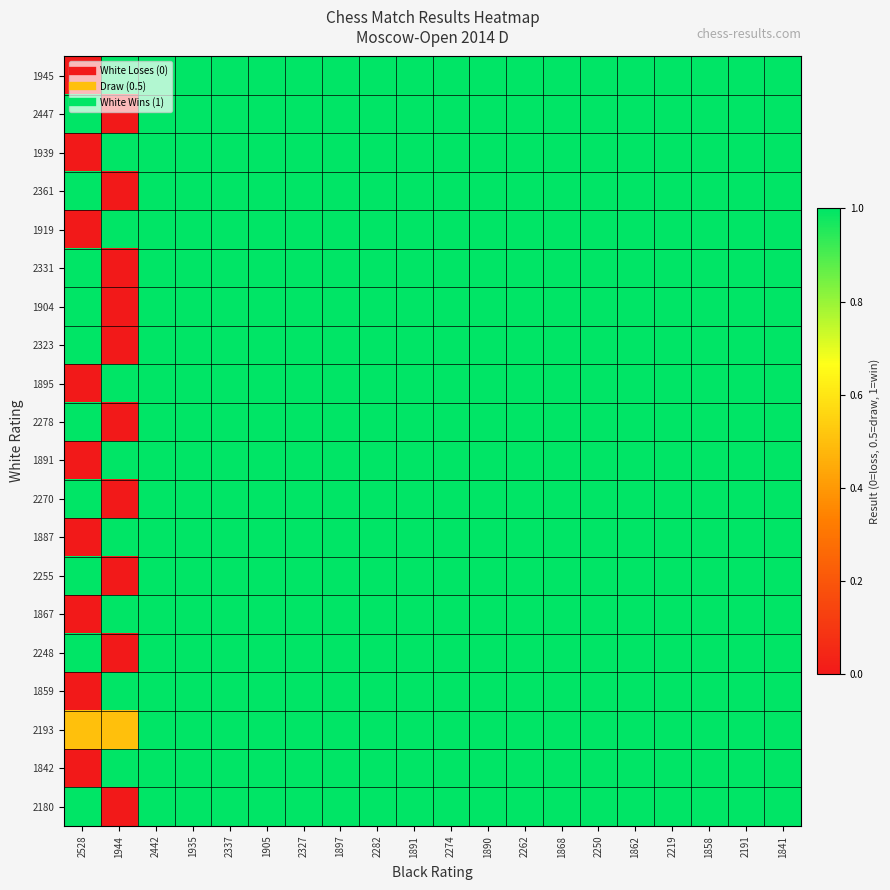

Reading right to left, extract all data points from this chart.

1945: 1841=1.0	2191=1.0	1858=1.0	2219=1.0	1862=1.0	2250=1.0	1868=1.0	2262=1.0	1890=1.0	2274=1.0	1891=1.0	2282=1.0	1897=1.0	2327=1.0	1905=1.0	2337=1.0	1935=1.0	2442=1.0	1944=1.0	2528=0.0
2447: 1841=1.0	2191=1.0	1858=1.0	2219=1.0	1862=1.0	2250=1.0	1868=1.0	2262=1.0	1890=1.0	2274=1.0	1891=1.0	2282=1.0	1897=1.0	2327=1.0	1905=1.0	2337=1.0	1935=1.0	2442=1.0	1944=0.0	2528=1.0
1939: 1841=1.0	2191=1.0	1858=1.0	2219=1.0	1862=1.0	2250=1.0	1868=1.0	2262=1.0	1890=1.0	2274=1.0	1891=1.0	2282=1.0	1897=1.0	2327=1.0	1905=1.0	2337=1.0	1935=1.0	2442=1.0	1944=1.0	2528=0.0
2361: 1841=1.0	2191=1.0	1858=1.0	2219=1.0	1862=1.0	2250=1.0	1868=1.0	2262=1.0	1890=1.0	2274=1.0	1891=1.0	2282=1.0	1897=1.0	2327=1.0	1905=1.0	2337=1.0	1935=1.0	2442=1.0	1944=0.0	2528=1.0
1919: 1841=1.0	2191=1.0	1858=1.0	2219=1.0	1862=1.0	2250=1.0	1868=1.0	2262=1.0	1890=1.0	2274=1.0	1891=1.0	2282=1.0	1897=1.0	2327=1.0	1905=1.0	2337=1.0	1935=1.0	2442=1.0	1944=1.0	2528=0.0
2331: 1841=1.0	2191=1.0	1858=1.0	2219=1.0	1862=1.0	2250=1.0	1868=1.0	2262=1.0	1890=1.0	2274=1.0	1891=1.0	2282=1.0	1897=1.0	2327=1.0	1905=1.0	2337=1.0	1935=1.0	2442=1.0	1944=0.0	2528=1.0
1904: 1841=1.0	2191=1.0	1858=1.0	2219=1.0	1862=1.0	2250=1.0	1868=1.0	2262=1.0	1890=1.0	2274=1.0	1891=1.0	2282=1.0	1897=1.0	2327=1.0	1905=1.0	2337=1.0	1935=1.0	2442=1.0	1944=0.0	2528=1.0
2323: 1841=1.0	2191=1.0	1858=1.0	2219=1.0	1862=1.0	2250=1.0	1868=1.0	2262=1.0	1890=1.0	2274=1.0	1891=1.0	2282=1.0	1897=1.0	2327=1.0	1905=1.0	2337=1.0	1935=1.0	2442=1.0	1944=0.0	2528=1.0
1895: 1841=1.0	2191=1.0	1858=1.0	2219=1.0	1862=1.0	2250=1.0	1868=1.0	2262=1.0	1890=1.0	2274=1.0	1891=1.0	2282=1.0	1897=1.0	2327=1.0	1905=1.0	2337=1.0	1935=1.0	2442=1.0	1944=1.0	2528=0.0
2278: 1841=1.0	2191=1.0	1858=1.0	2219=1.0	1862=1.0	2250=1.0	1868=1.0	2262=1.0	1890=1.0	2274=1.0	1891=1.0	2282=1.0	1897=1.0	2327=1.0	1905=1.0	2337=1.0	1935=1.0	2442=1.0	1944=0.0	2528=1.0
1891: 1841=1.0	2191=1.0	1858=1.0	2219=1.0	1862=1.0	2250=1.0	1868=1.0	2262=1.0	1890=1.0	2274=1.0	1891=1.0	2282=1.0	1897=1.0	2327=1.0	1905=1.0	2337=1.0	1935=1.0	2442=1.0	1944=1.0	2528=0.0
2270: 1841=1.0	2191=1.0	1858=1.0	2219=1.0	1862=1.0	2250=1.0	1868=1.0	2262=1.0	1890=1.0	2274=1.0	1891=1.0	2282=1.0	1897=1.0	2327=1.0	1905=1.0	2337=1.0	1935=1.0	2442=1.0	1944=0.0	2528=1.0
1887: 1841=1.0	2191=1.0	1858=1.0	2219=1.0	1862=1.0	2250=1.0	1868=1.0	2262=1.0	1890=1.0	2274=1.0	1891=1.0	2282=1.0	1897=1.0	2327=1.0	1905=1.0	2337=1.0	1935=1.0	2442=1.0	1944=1.0	2528=0.0
2255: 1841=1.0	2191=1.0	1858=1.0	2219=1.0	1862=1.0	2250=1.0	1868=1.0	2262=1.0	1890=1.0	2274=1.0	1891=1.0	2282=1.0	1897=1.0	2327=1.0	1905=1.0	2337=1.0	1935=1.0	2442=1.0	1944=0.0	2528=1.0
1867: 1841=1.0	2191=1.0	1858=1.0	2219=1.0	1862=1.0	2250=1.0	1868=1.0	2262=1.0	1890=1.0	2274=1.0	1891=1.0	2282=1.0	1897=1.0	2327=1.0	1905=1.0	2337=1.0	1935=1.0	2442=1.0	1944=1.0	2528=0.0
2248: 1841=1.0	2191=1.0	1858=1.0	2219=1.0	1862=1.0	2250=1.0	1868=1.0	2262=1.0	1890=1.0	2274=1.0	1891=1.0	2282=1.0	1897=1.0	2327=1.0	1905=1.0	2337=1.0	1935=1.0	2442=1.0	1944=0.0	2528=1.0
1859: 1841=1.0	2191=1.0	1858=1.0	2219=1.0	1862=1.0	2250=1.0	1868=1.0	2262=1.0	1890=1.0	2274=1.0	1891=1.0	2282=1.0	1897=1.0	2327=1.0	1905=1.0	2337=1.0	1935=1.0	2442=1.0	1944=1.0	2528=0.0
2193: 1841=1.0	2191=1.0	1858=1.0	2219=1.0	1862=1.0	2250=1.0	1868=1.0	2262=1.0	1890=1.0	2274=1.0	1891=1.0	2282=1.0	1897=1.0	2327=1.0	1905=1.0	2337=1.0	1935=1.0	2442=1.0	1944=0.5	2528=0.5
1842: 1841=1.0	2191=1.0	1858=1.0	2219=1.0	1862=1.0	2250=1.0	1868=1.0	2262=1.0	1890=1.0	2274=1.0	1891=1.0	2282=1.0	1897=1.0	2327=1.0	1905=1.0	2337=1.0	1935=1.0	2442=1.0	1944=1.0	2528=0.0
2180: 1841=1.0	2191=1.0	1858=1.0	2219=1.0	1862=1.0	2250=1.0	1868=1.0	2262=1.0	1890=1.0	2274=1.0	1891=1.0	2282=1.0	1897=1.0	2327=1.0	1905=1.0	2337=1.0	1935=1.0	2442=1.0	1944=0.0	2528=1.0